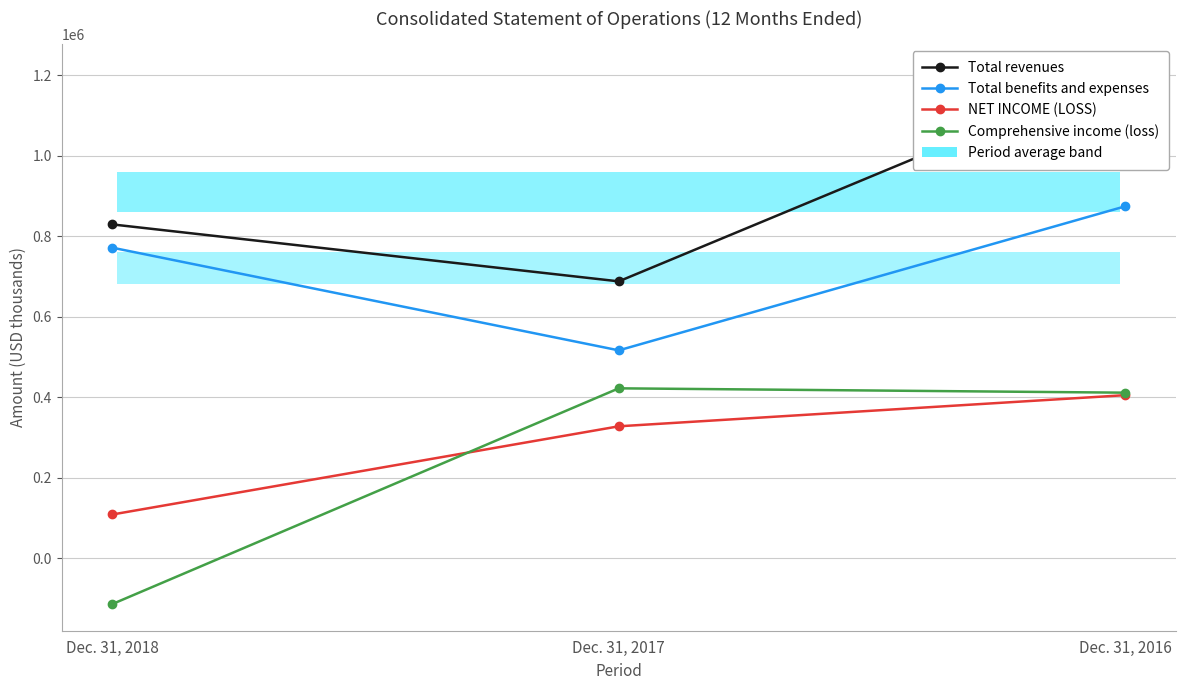

How many distinct data groups are displayed?

4